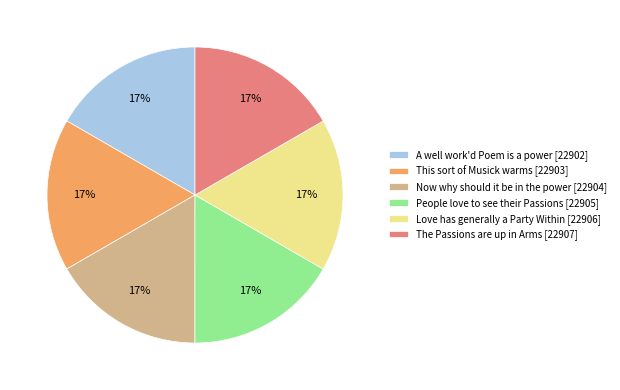

What percentage is the Now why should it be in the power [22904] slice, to the nearest percent?

17%